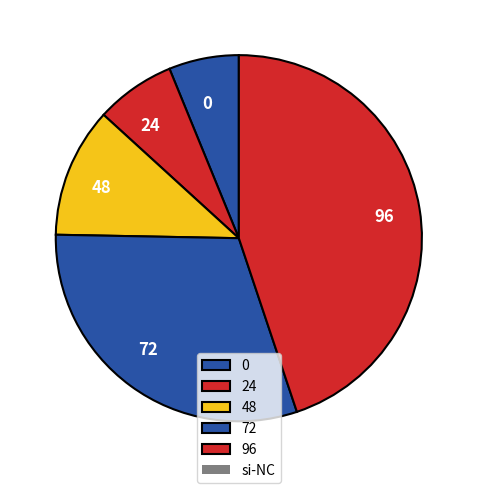

Which has a higher value, 96 or 72?

96